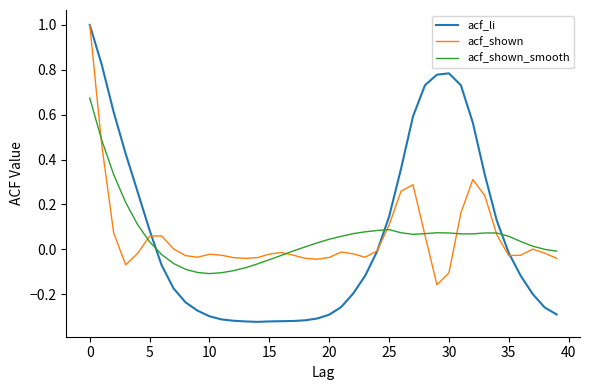

What is the maximum value shown in the chart?

1.0